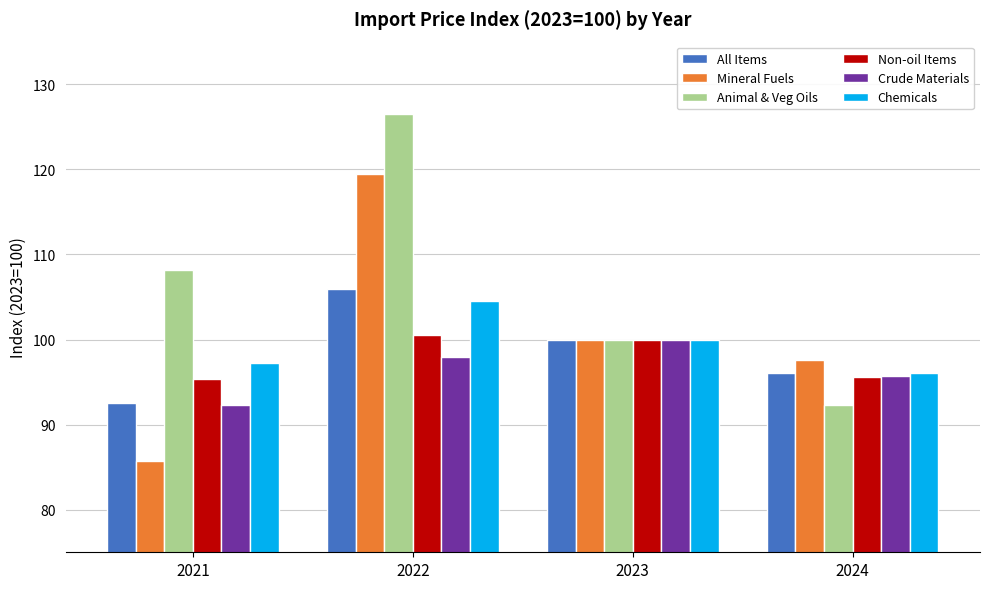

Where is Crude Materials nearest to the value 96?

2024